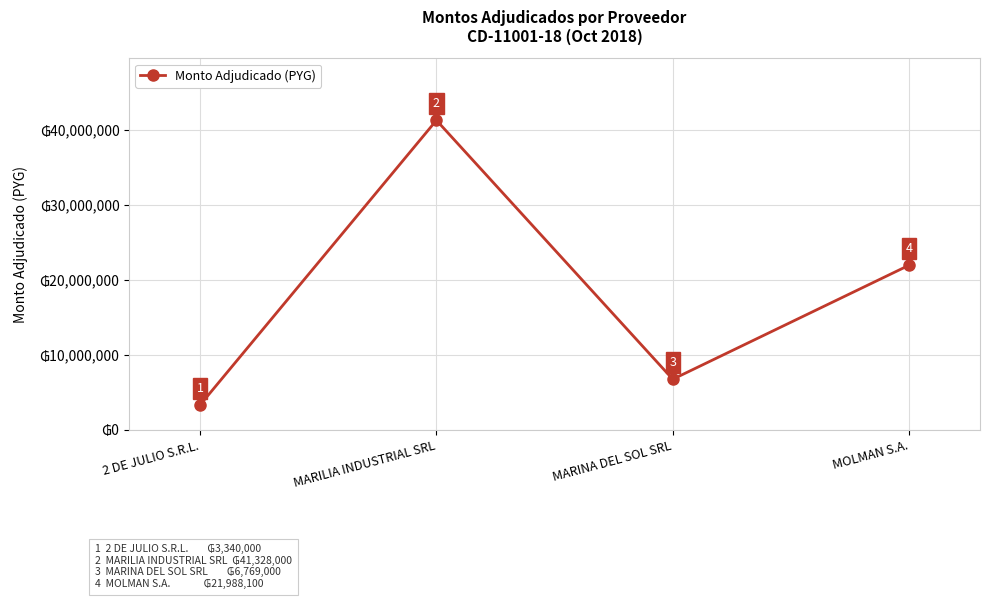

Reading left to right, transcribe all the data shown in this chart.

3340000	41328000	6769000	21988100